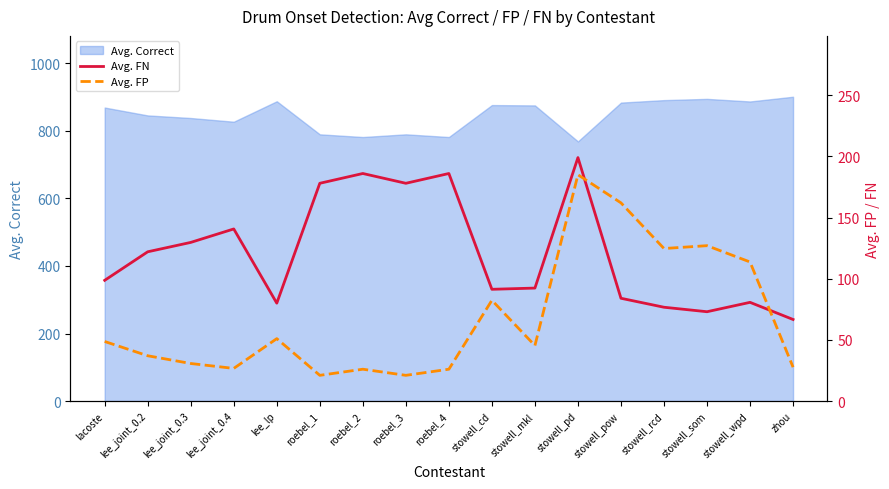

True or false: Avg. Correct has a value of 1346.0 at stowell_rcd.

False